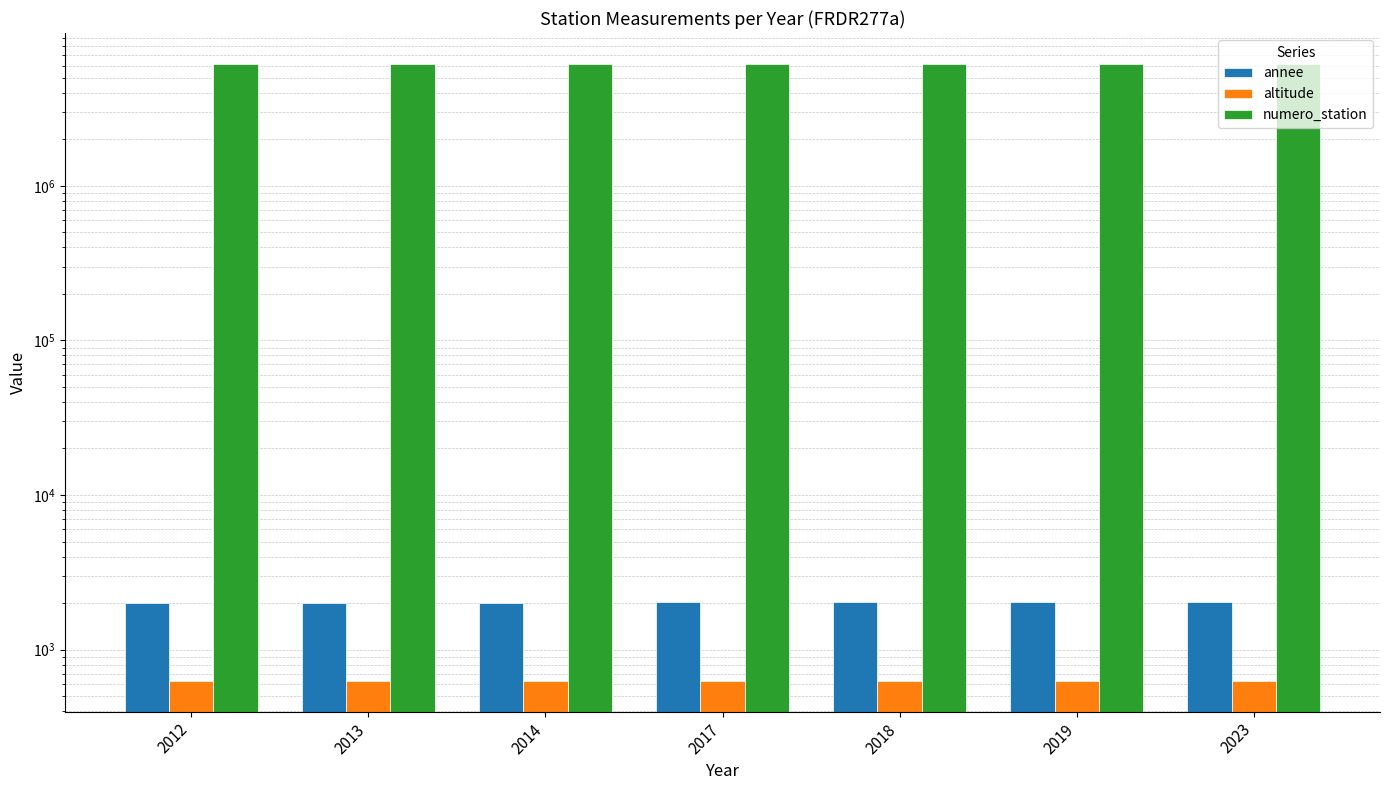

Which category has the highest value in the annee series?

2023